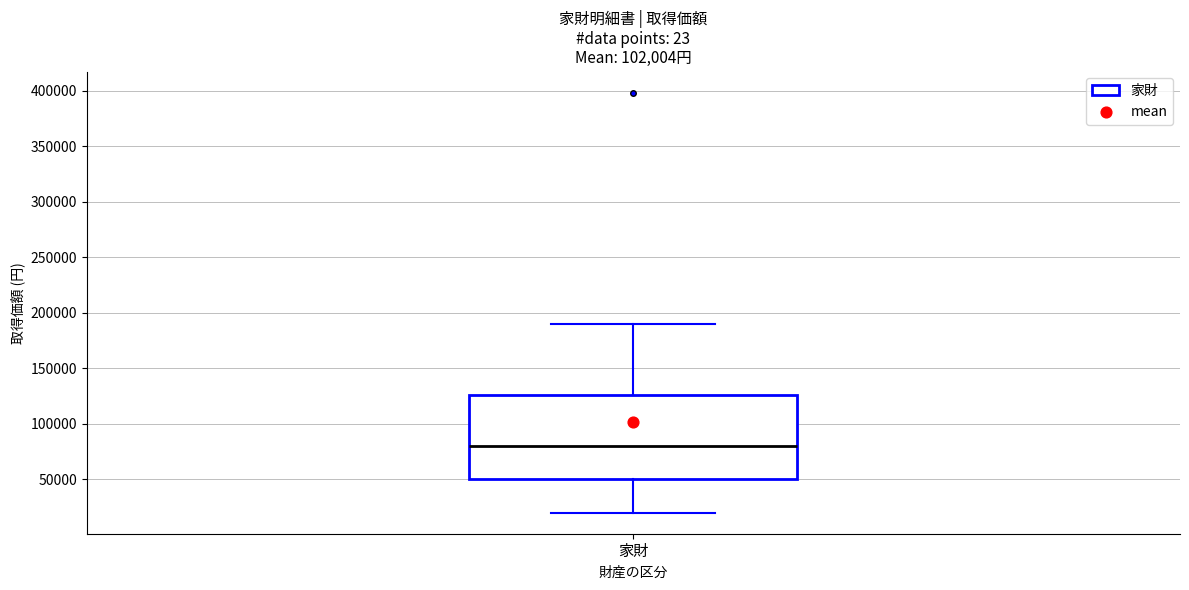

Transcribe this box plot: give where the median line is, the range the box spans, and where the two whiskers end, as read against the y-axis. The values are not printed on the chart, so give them approximately, as read against the axis.

median 80000, box 50000 to 125000, whiskers 20000 to 190000